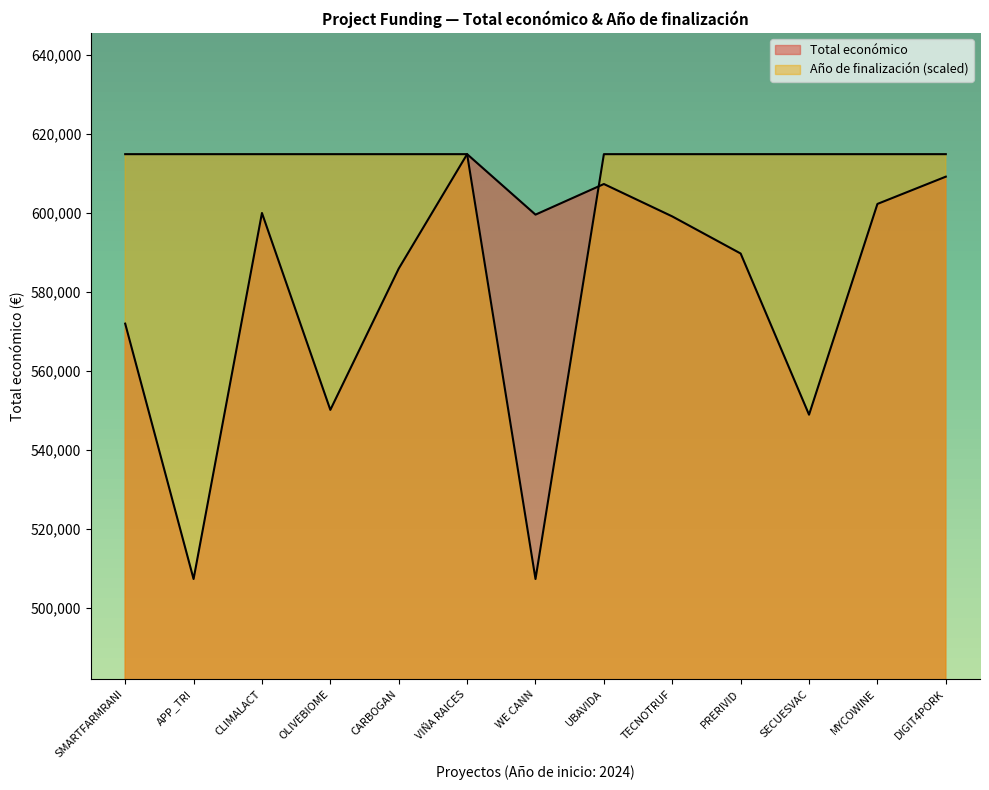

What is the average value of the Total económico series?

583563.9